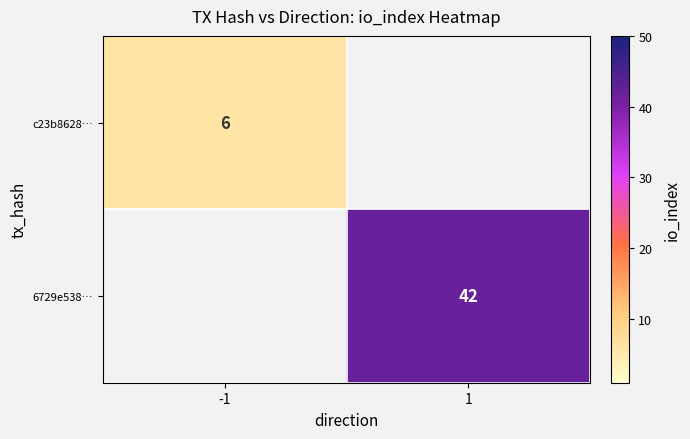

True or false: 6729e538… has a value of 26 at 1.

False